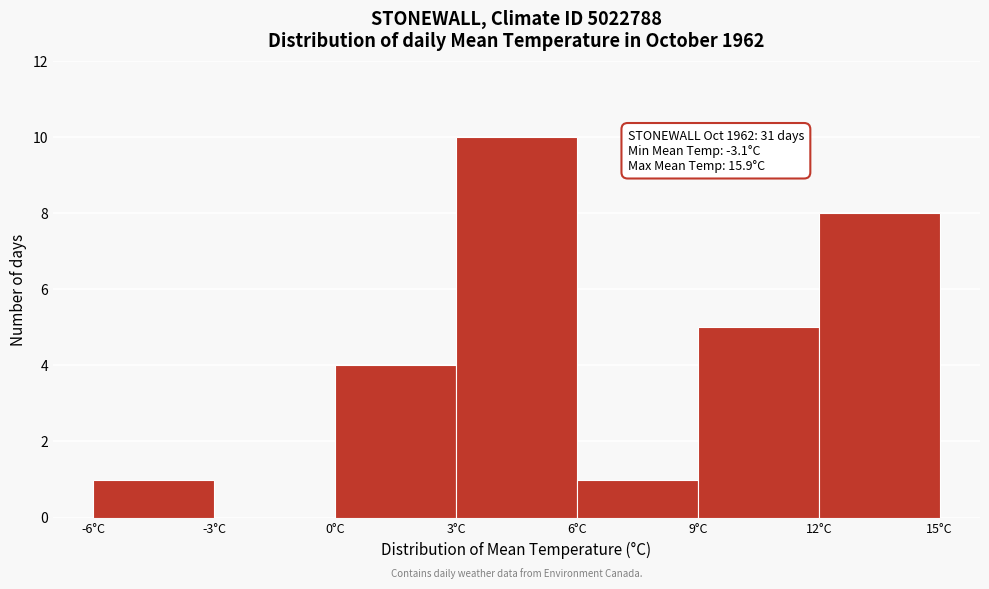

Over which range of the x-axis is the bar tallest?

3 to 6